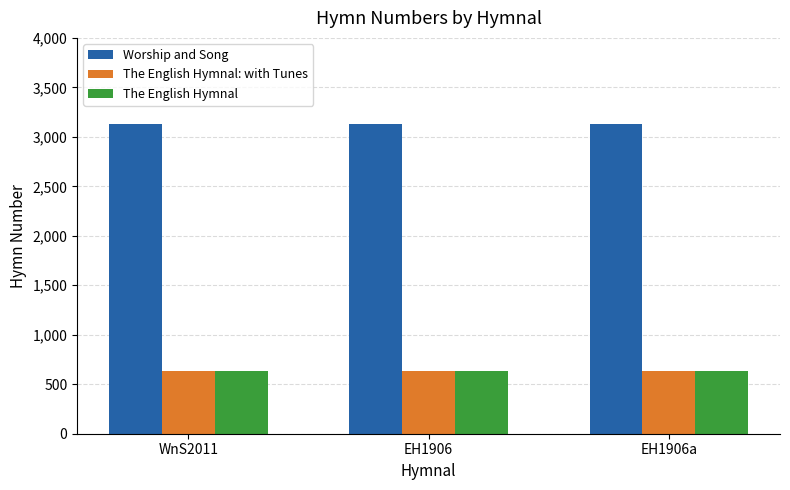

What is the average value of the Worship and Song series?

3132